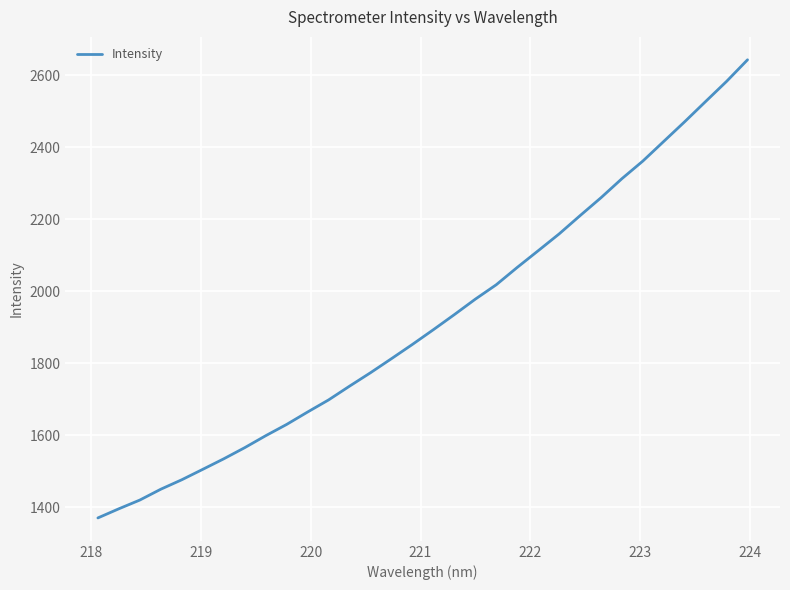

Count the number of data series in this chart.

1